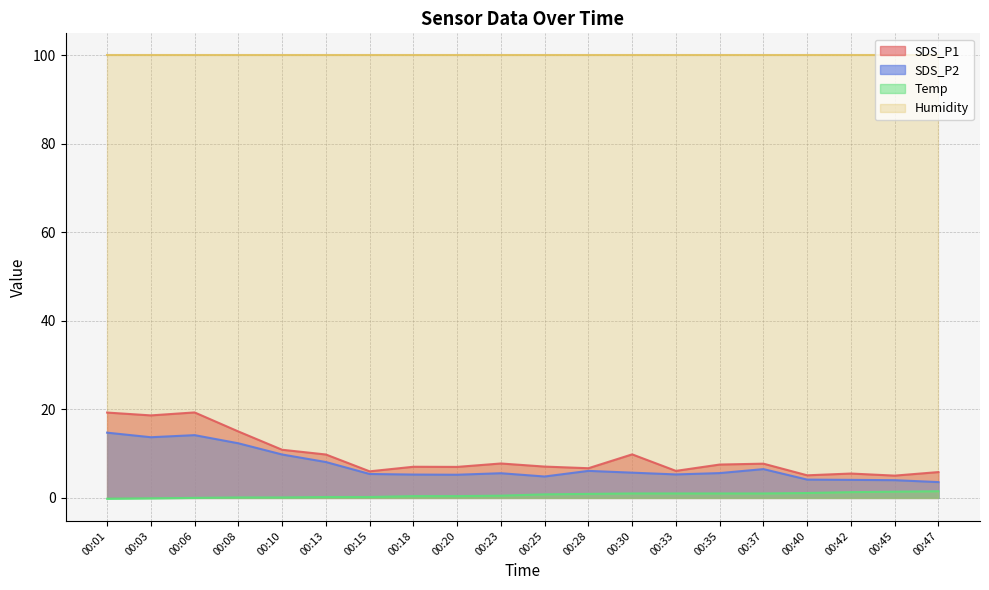

True or false: SDS_P1 and SDS_P2 intersect in this chart.

False